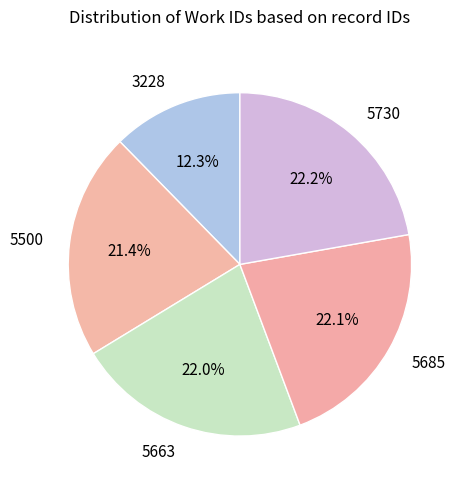

Between 5500 and 3228, which is larger?

5500